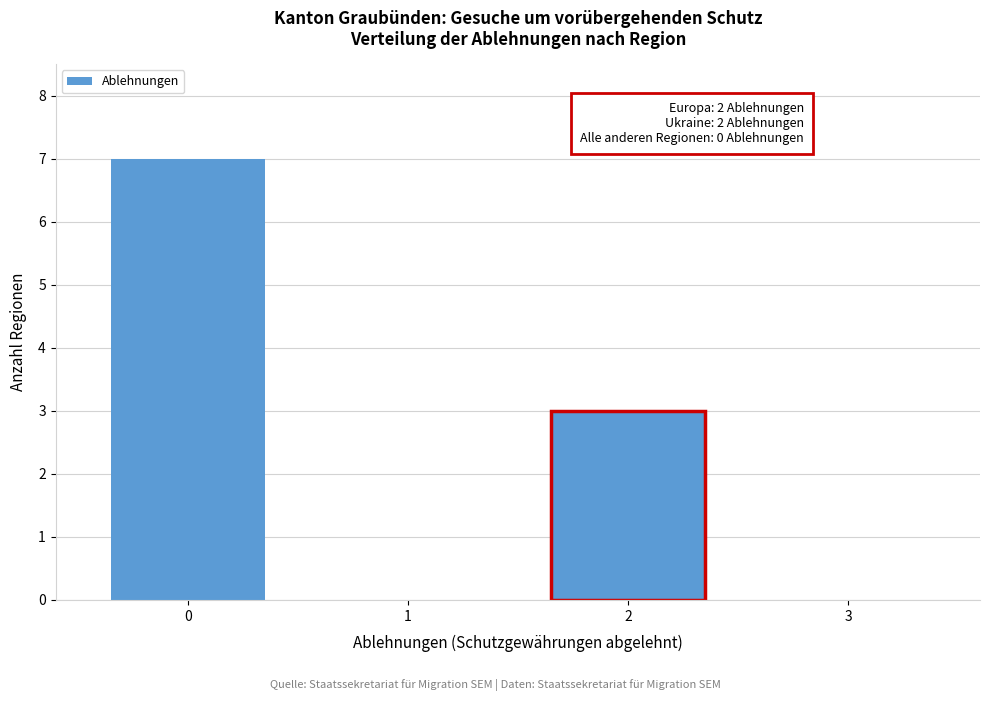

Reading left to right, transcribe all the data shown in this chart.

0=7	1=0	2=3	3=0